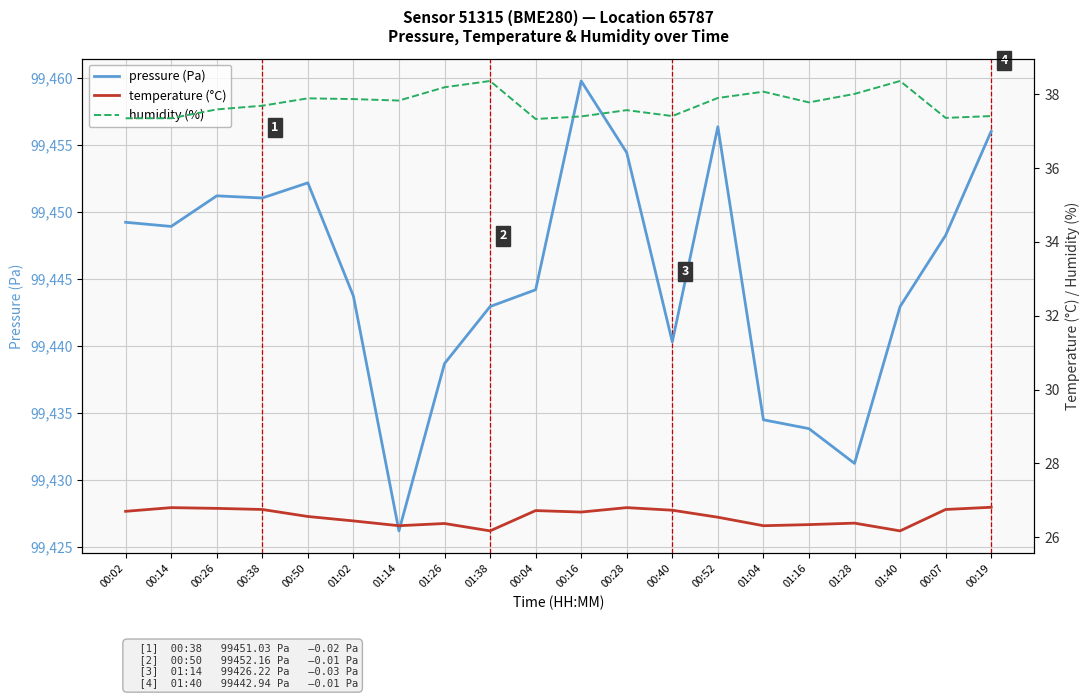

What are all the series names shown in the legend?

pressure (Pa), temperature (°C), humidity (%)